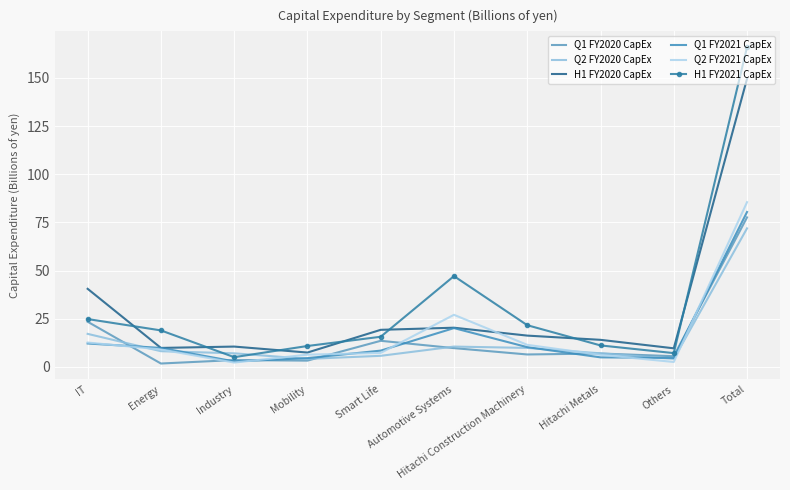

What is the difference between the second highest and minimum values in the Q1 FY2021 CapEx series?

17.3